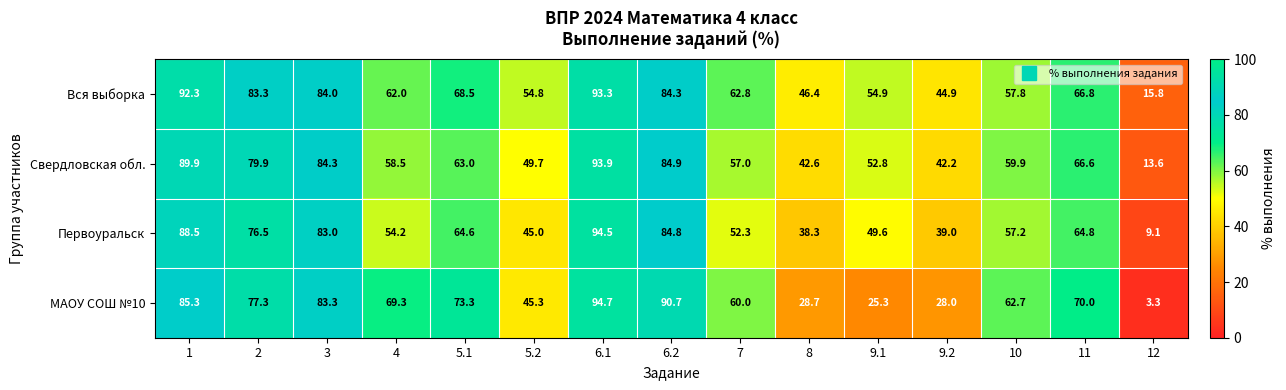

What is the average value of the Свердловская обл. series?

62.6